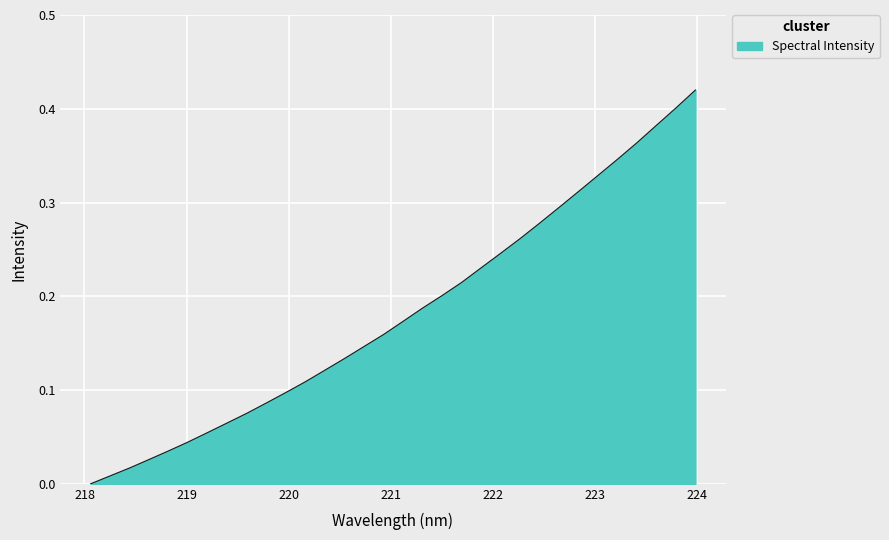

Does the chart display data point markers on the line(s)?

No